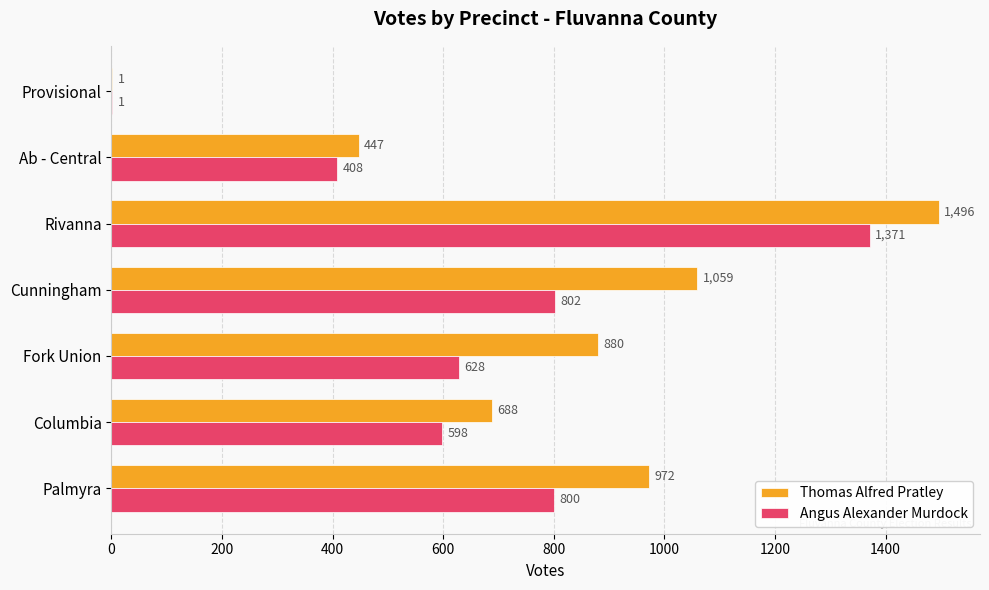

What is the sum of the Thomas Alfred Pratley values at Ab - Central and Fork Union?

1327